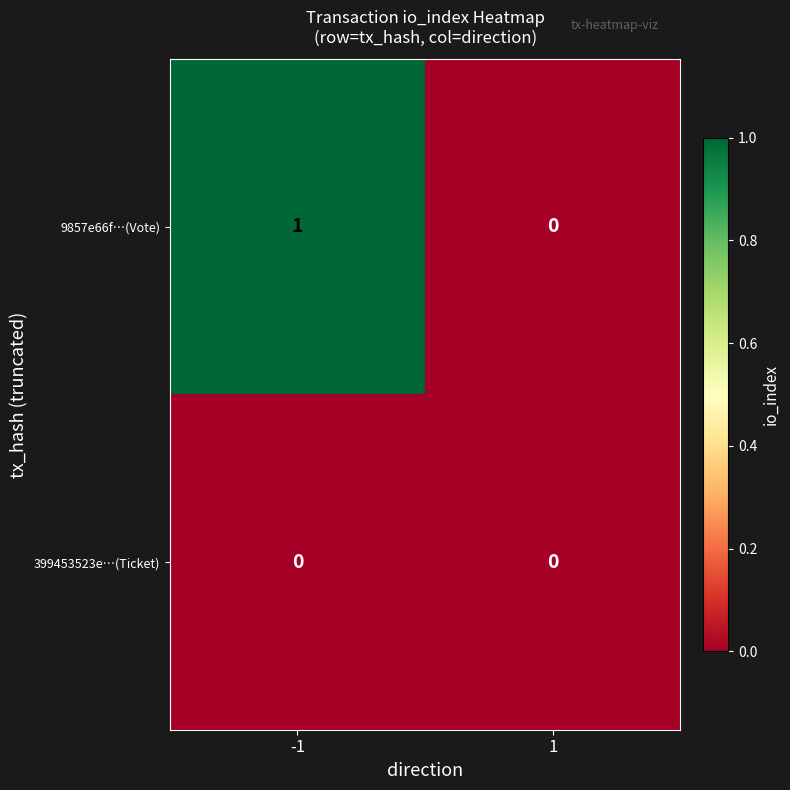

Which series has the largest total across all categories?

9857e66f…(Vote)